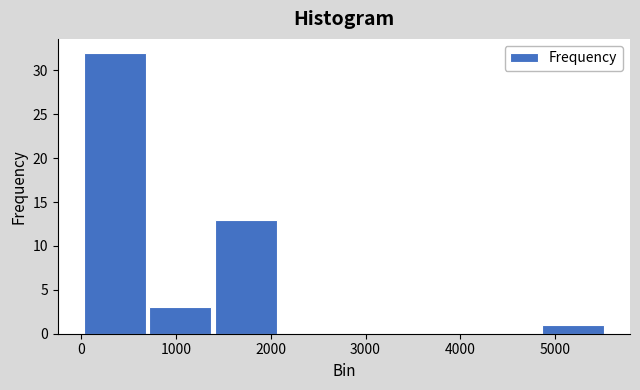

Which range on the x-axis has the tallest bar?

0 to 700